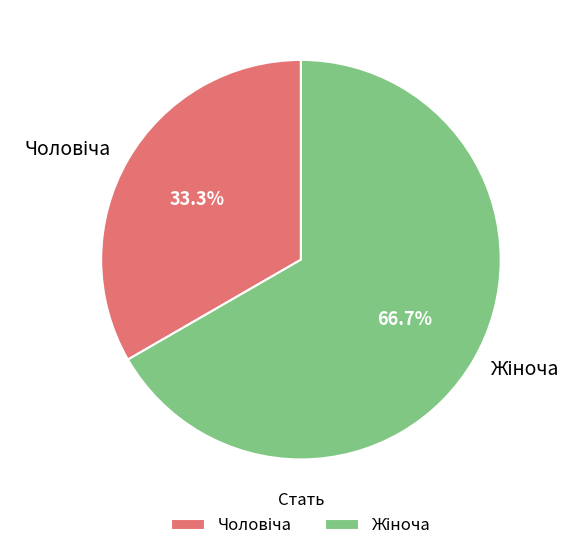

Does any single category account for the majority?

Yes